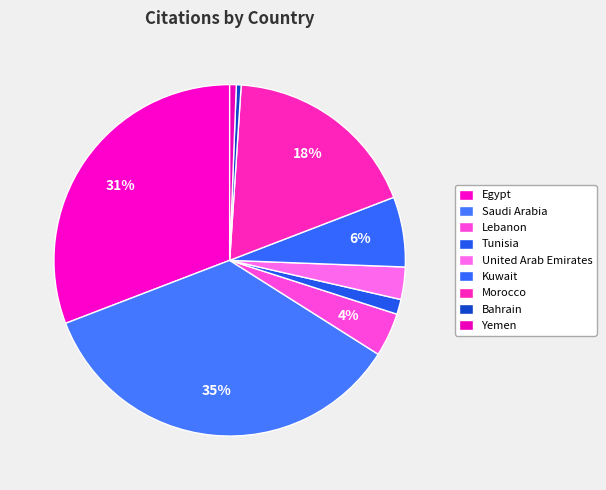

What percentage do Bahrain and United Arab Emirates together represent?

3.4%